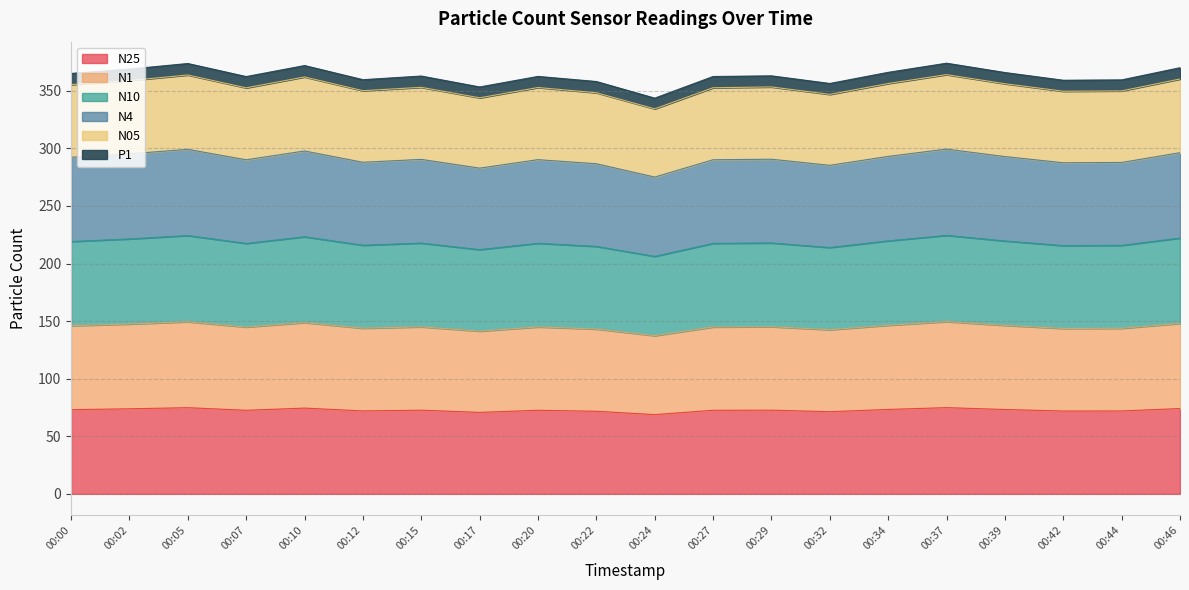

What is the highest value of the N25 series?

74.9